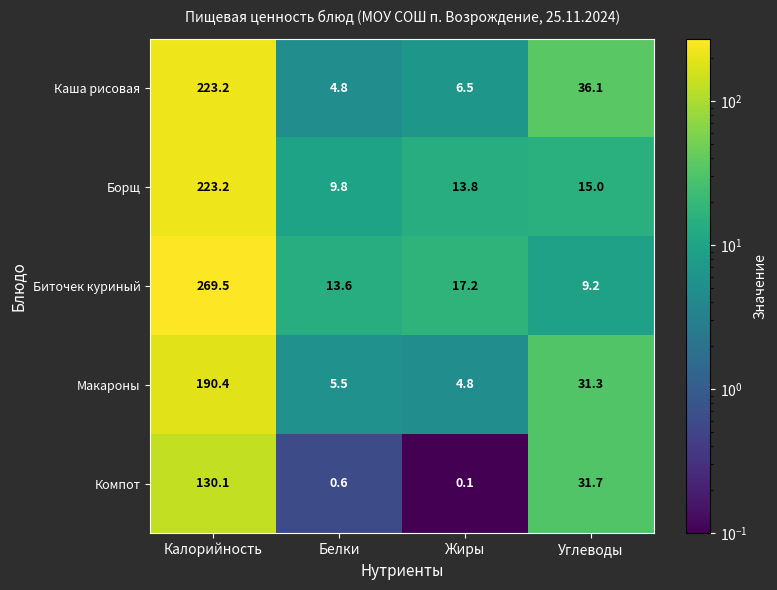

Is it true that Борщ equals 7.9 at Углеводы?

False